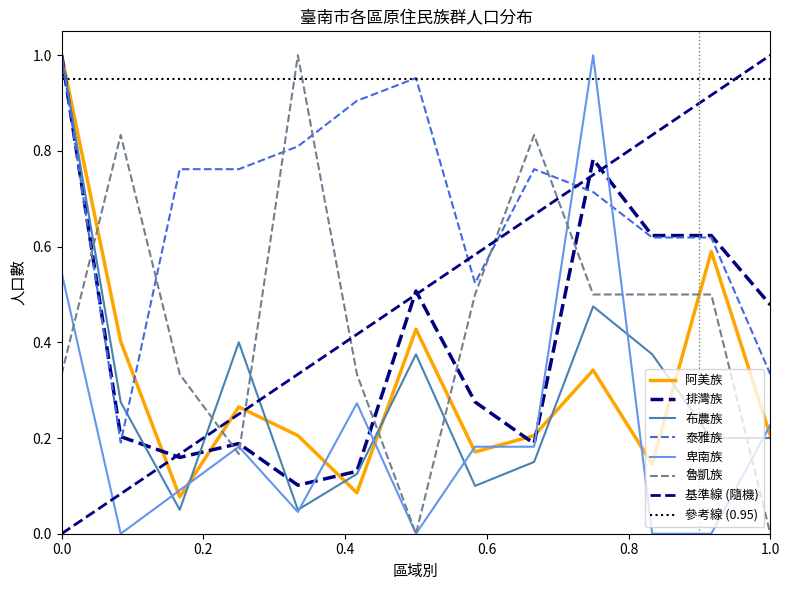

The value of 阿美族 at 佳里區 is 0.2. True or false?

False